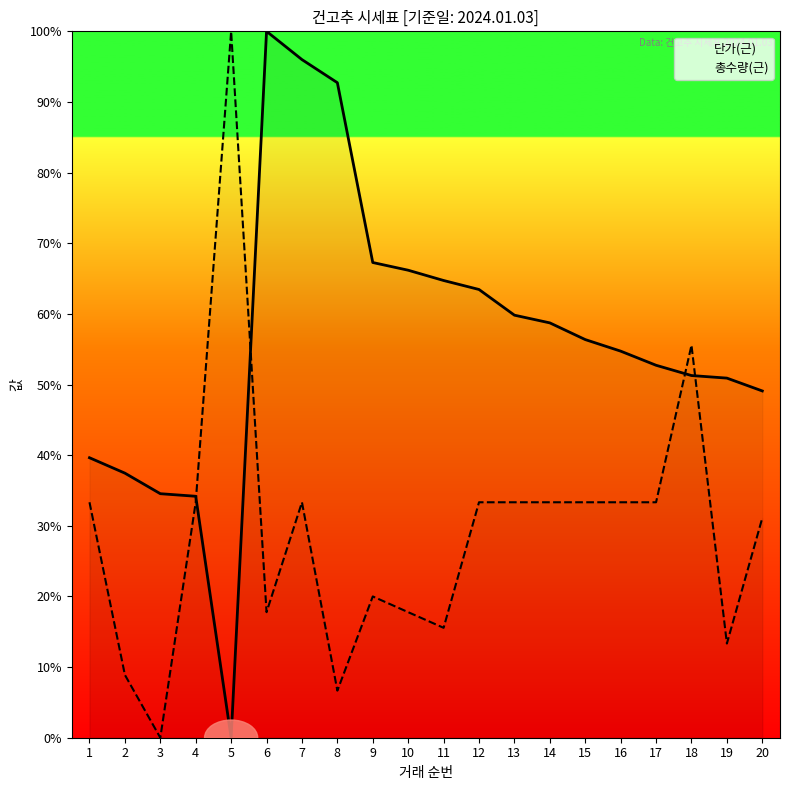

Reading left to right, list all the values displayed in this chart.

단가(근): 1=39.6	2=37.5	3=34.5	4=34.2	5=0.0	6=100.0	7=96.0	8=92.7	9=67.3	10=66.2	11=64.7	12=63.5	13=59.8	14=58.7	15=56.4	16=54.7	17=52.7	18=51.3	19=50.9	20=49.1
총수량(근): 1=33.3	2=8.9	3=0.0	4=33.3	5=100.0	6=17.8	7=33.3	8=6.7	9=20.0	10=17.8	11=15.6	12=33.3	13=33.3	14=33.3	15=33.3	16=33.3	17=33.3	18=55.6	19=13.3	20=31.1